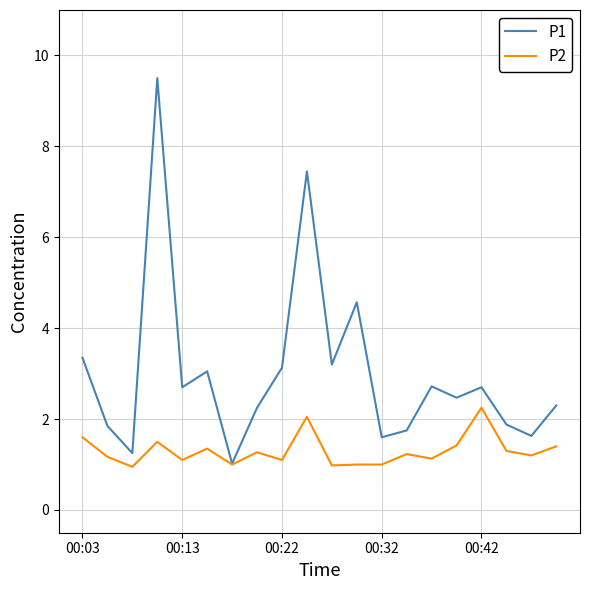

What are all the series names shown in the legend?

P1, P2